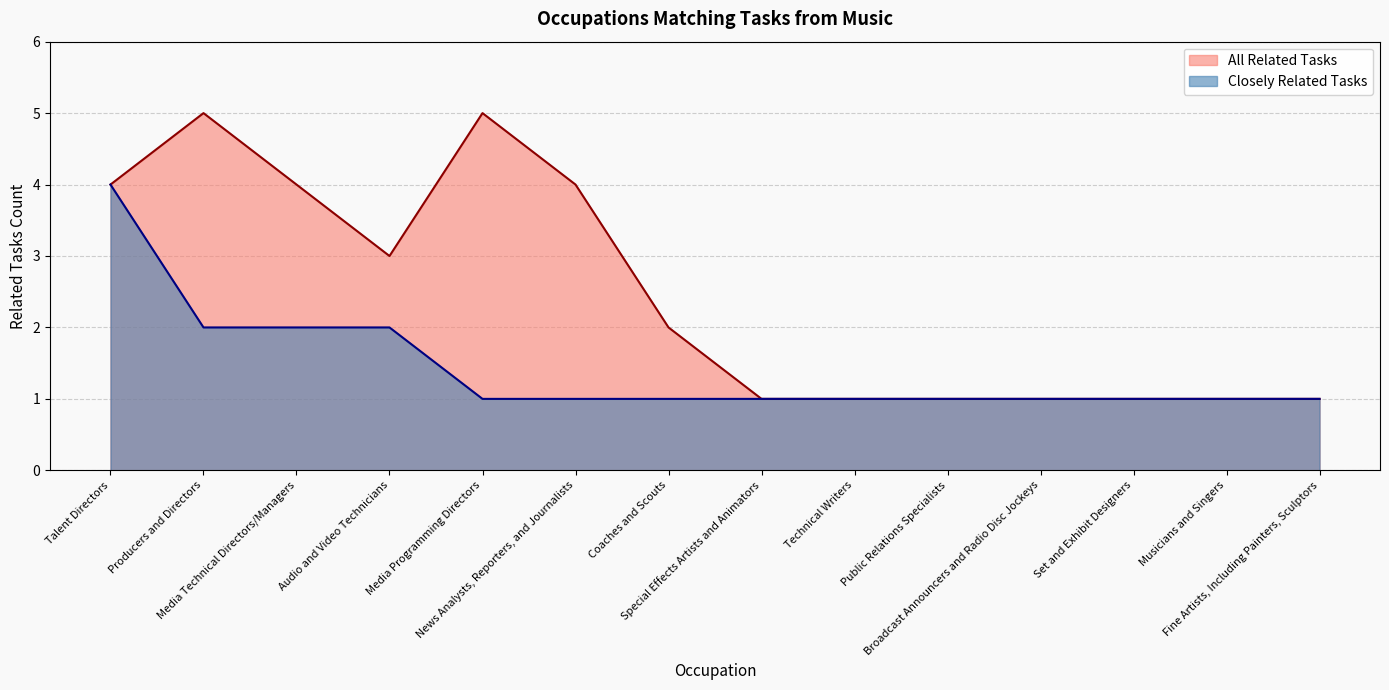

Reading right to left, list all the values displayed in this chart.

1	1	1	1	1	1	1	2	4	5	3	4	5	4